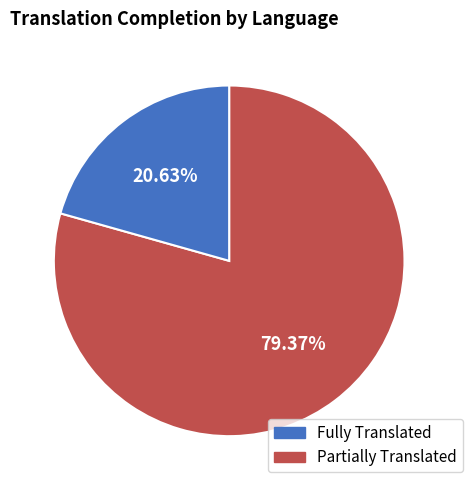

Count the number of slices in the pie.

2